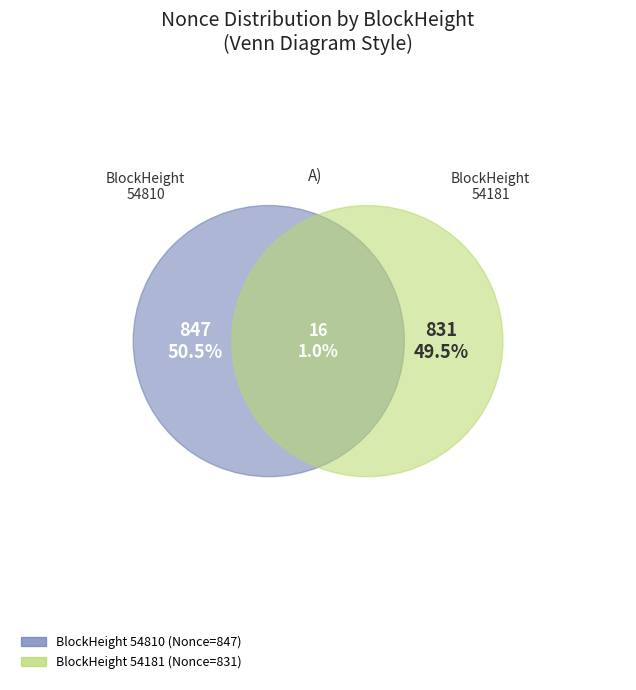

Which slice is the smallest?

54181